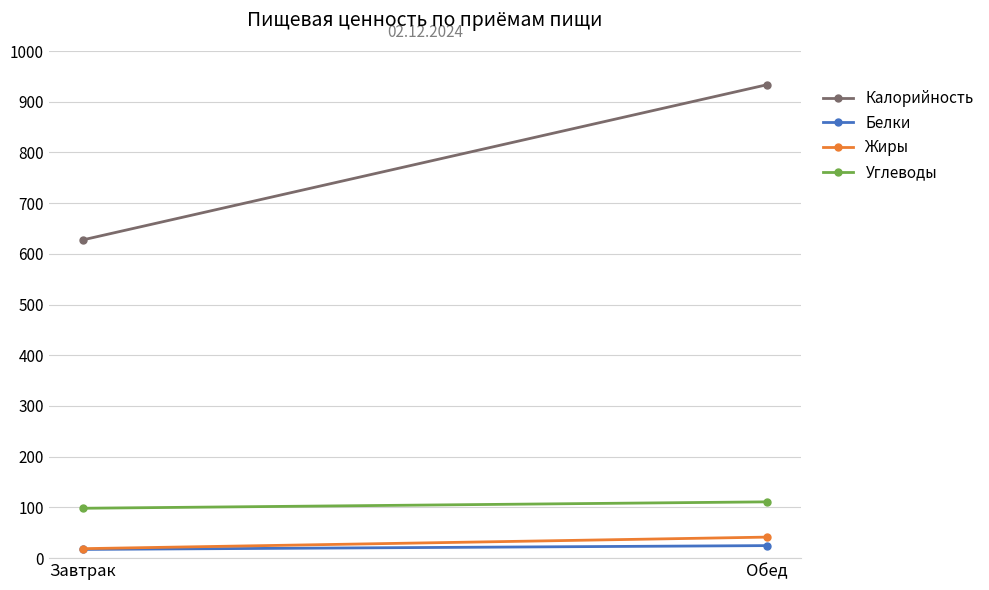

What is the sum of all Калорийность values?

1561.2